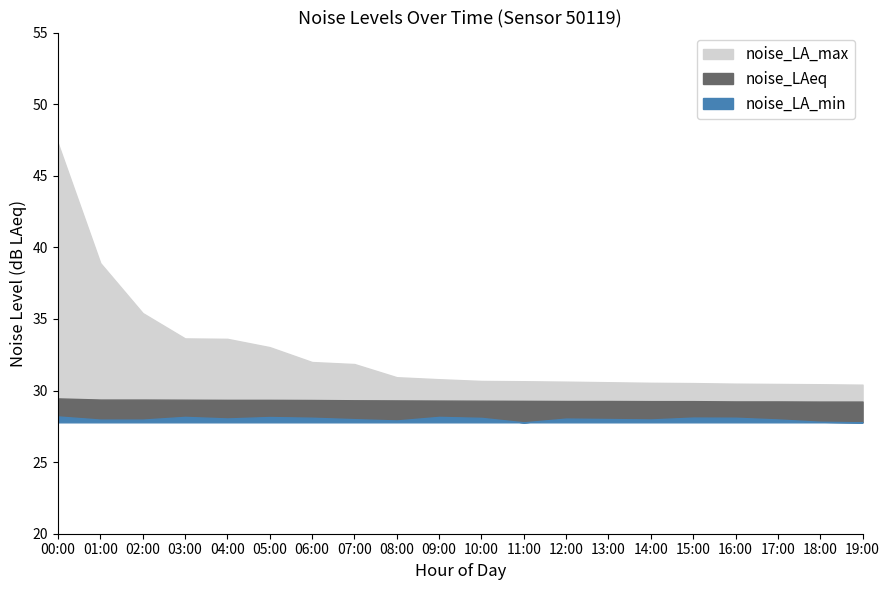

What is the label of the 17th point from the right?

03:00